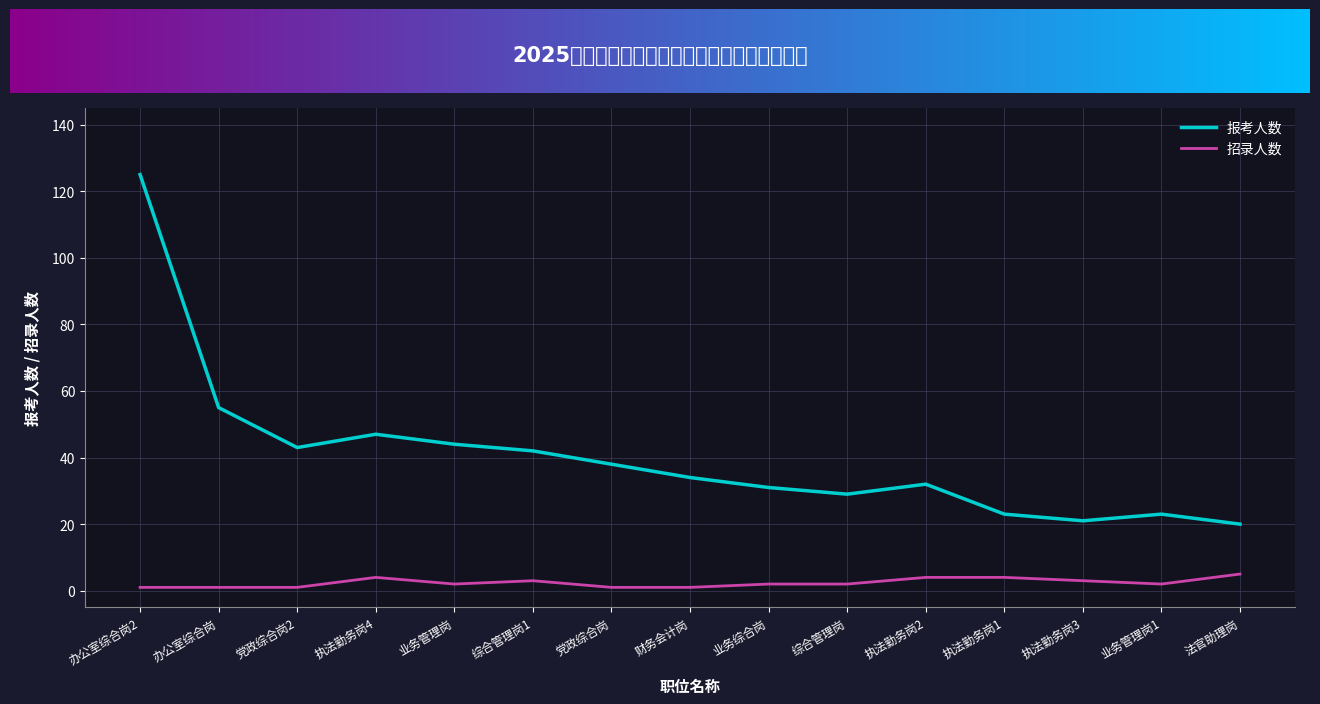

True or false: 招录人数 and 报考人数 cross at least once.

False